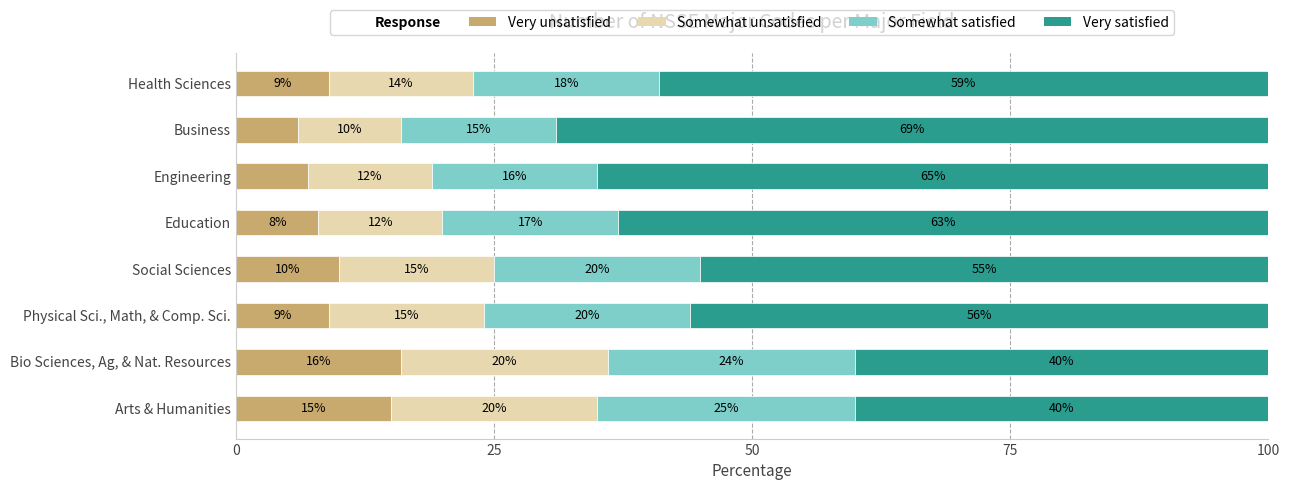

Is it true that Very unsatisfied equals 14.3 at Physical Sci., Math, & Comp. Sci.?

False